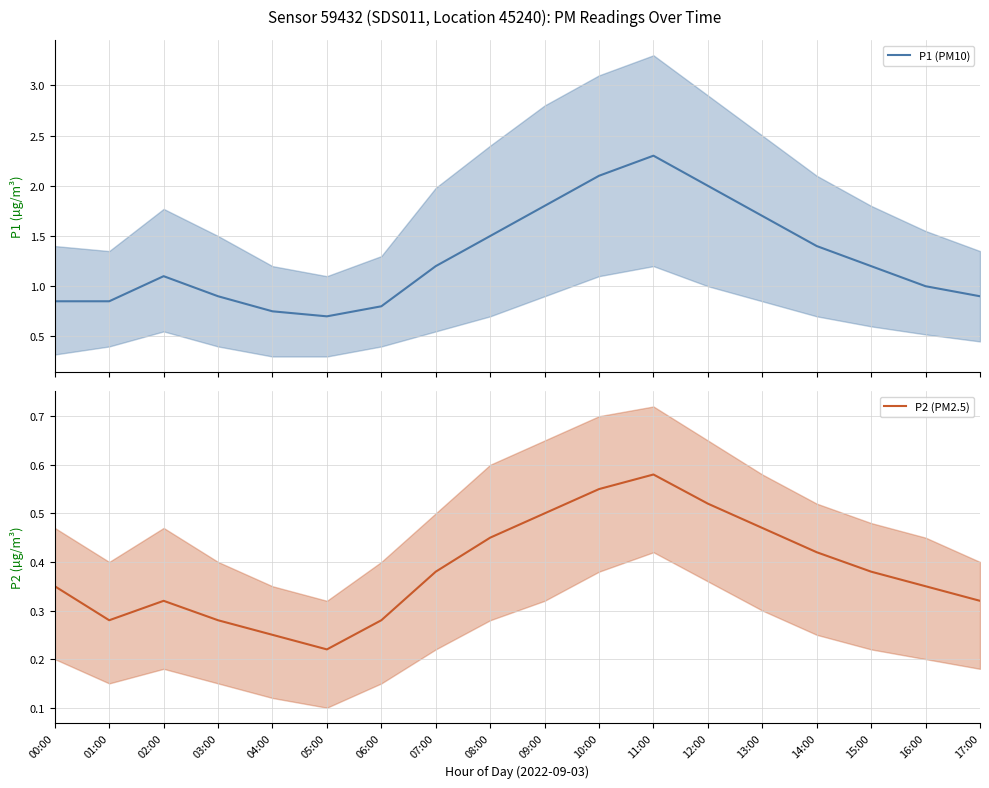

What is the difference between the highest and lowest values at 17:00?

0.6